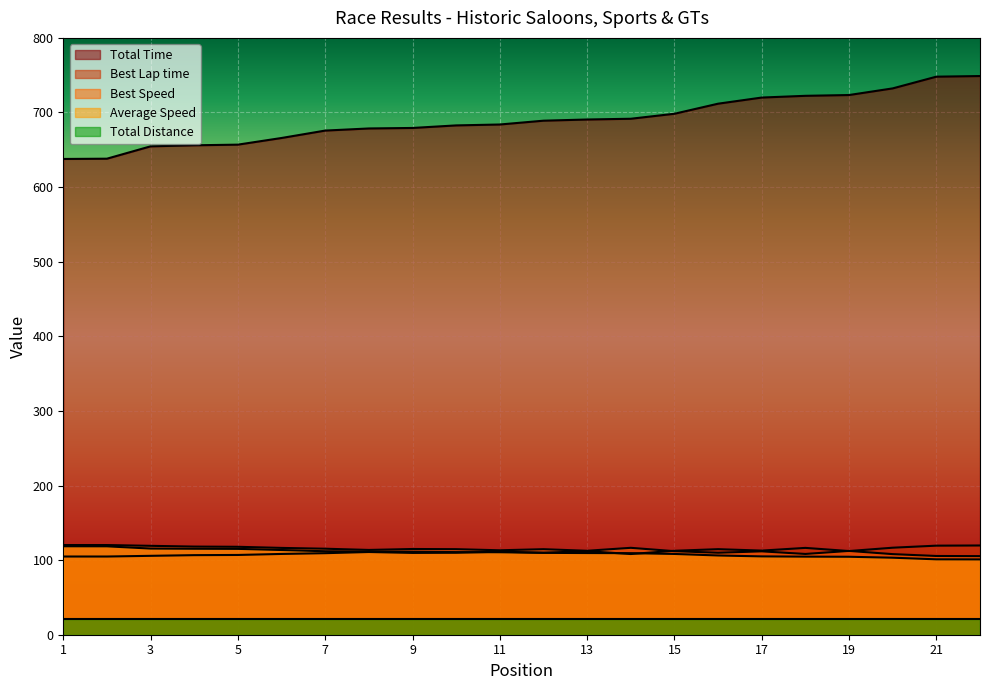

The Total Time series shows 1186.2 at 6. True or false?

False